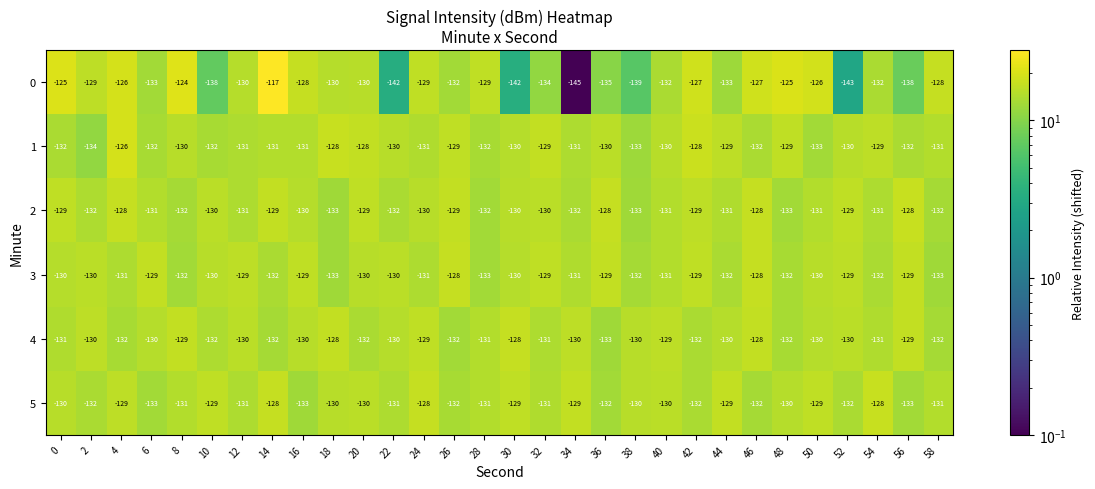

Count the number of data series in this chart.

6